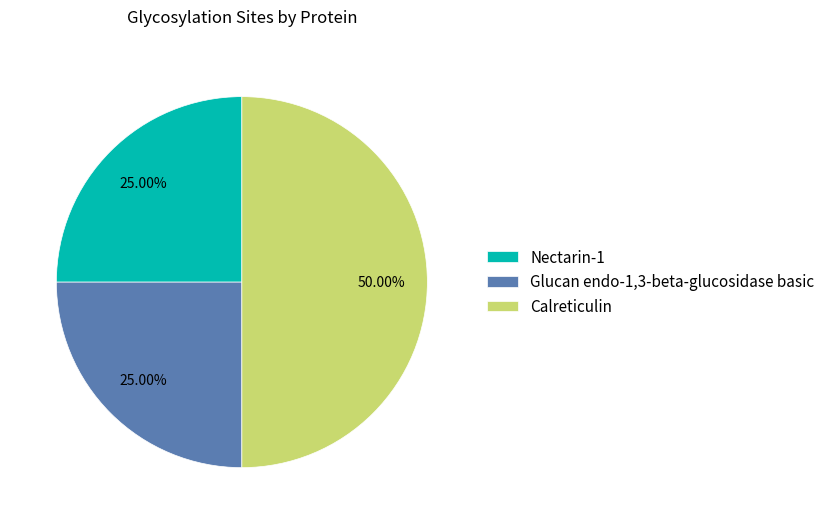

Is Nectarin-1 the majority of the pie?

No